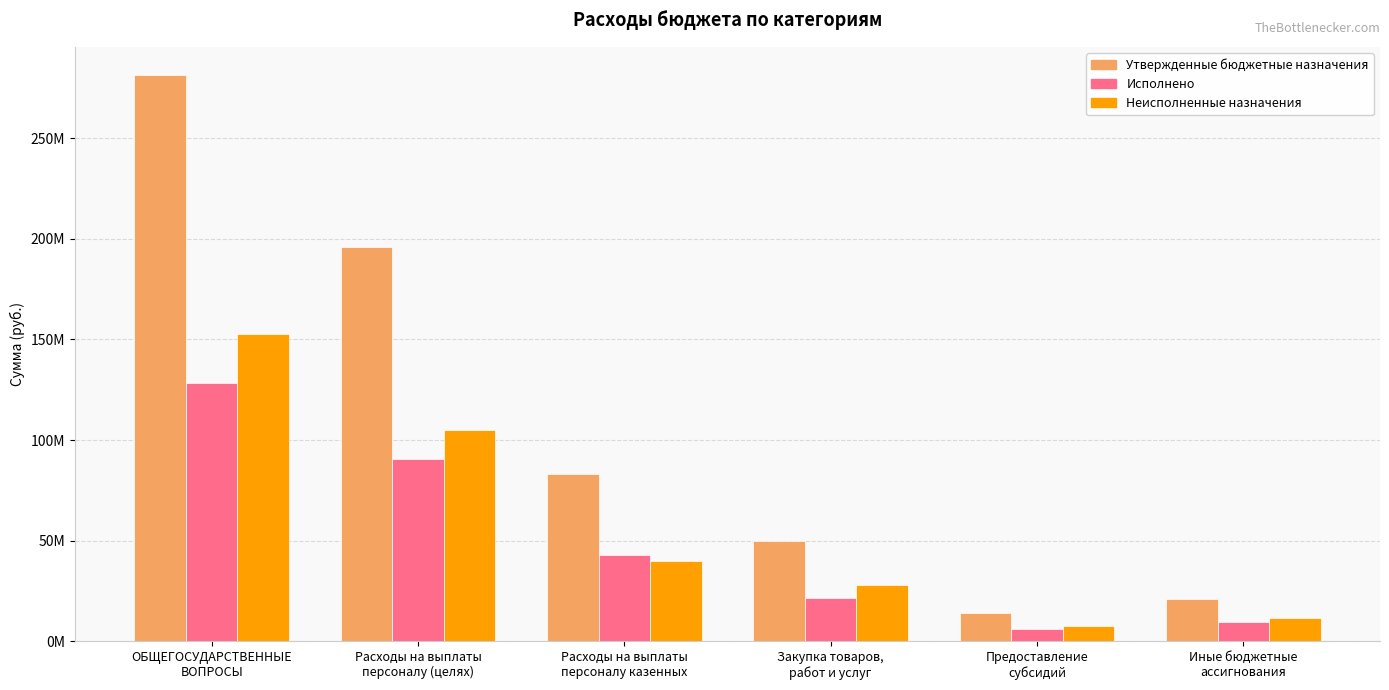

What is the total value across all series at ОБЩЕГОСУДАРСТВЕННЫЕ
ВОПРОСЫ?

562565692.3